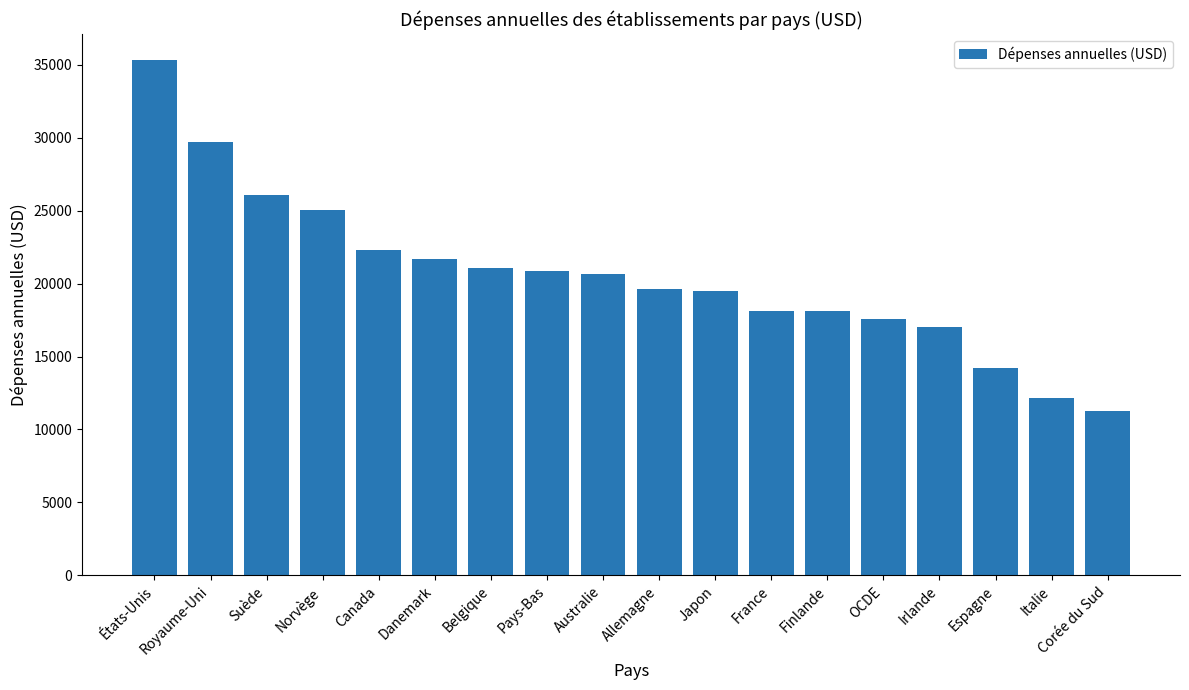

Between Irlande and Corée du Sud, which is larger?

Irlande